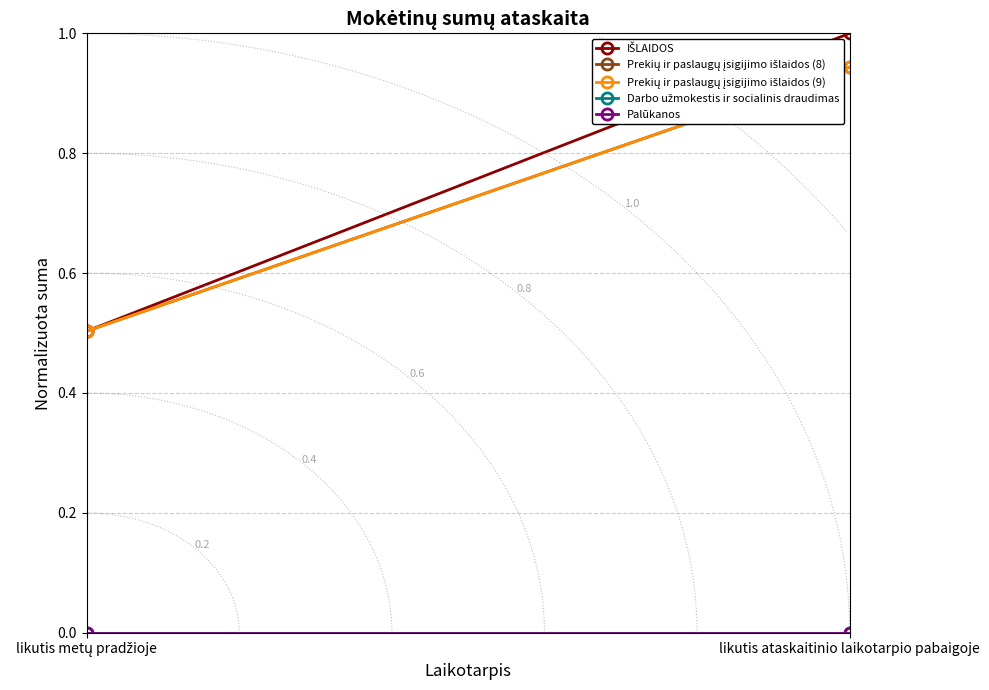

The Prekių ir paslaugų įsigijimo išlaidos (9) series shows 1.2 at likutis ataskaitinio laikotarpio pabaigoje. True or false?

False